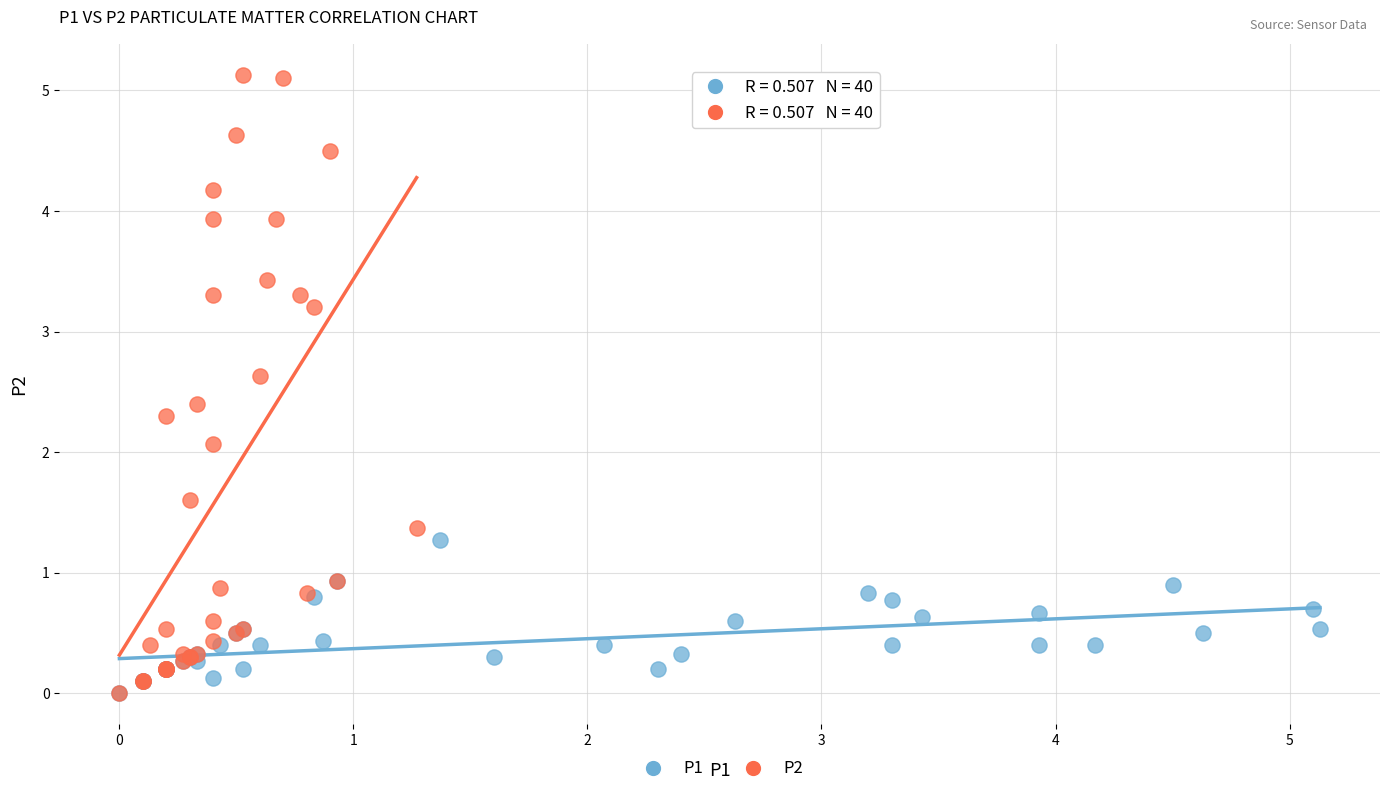

What are all the series names shown in the legend?

P1, P2